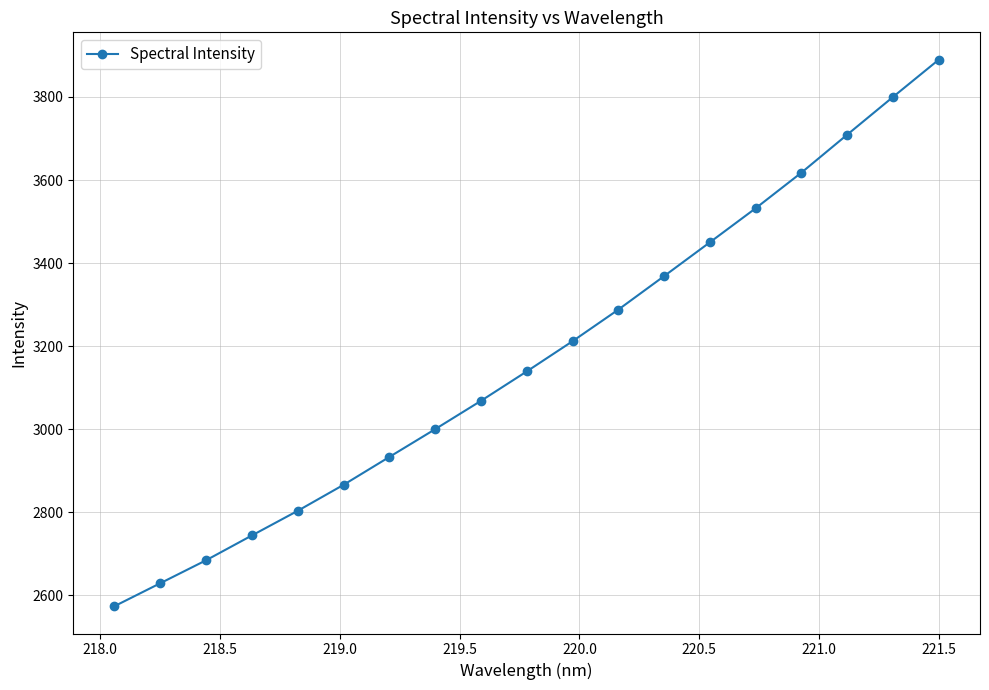

What is the minimum value shown in the chart?

2573.7